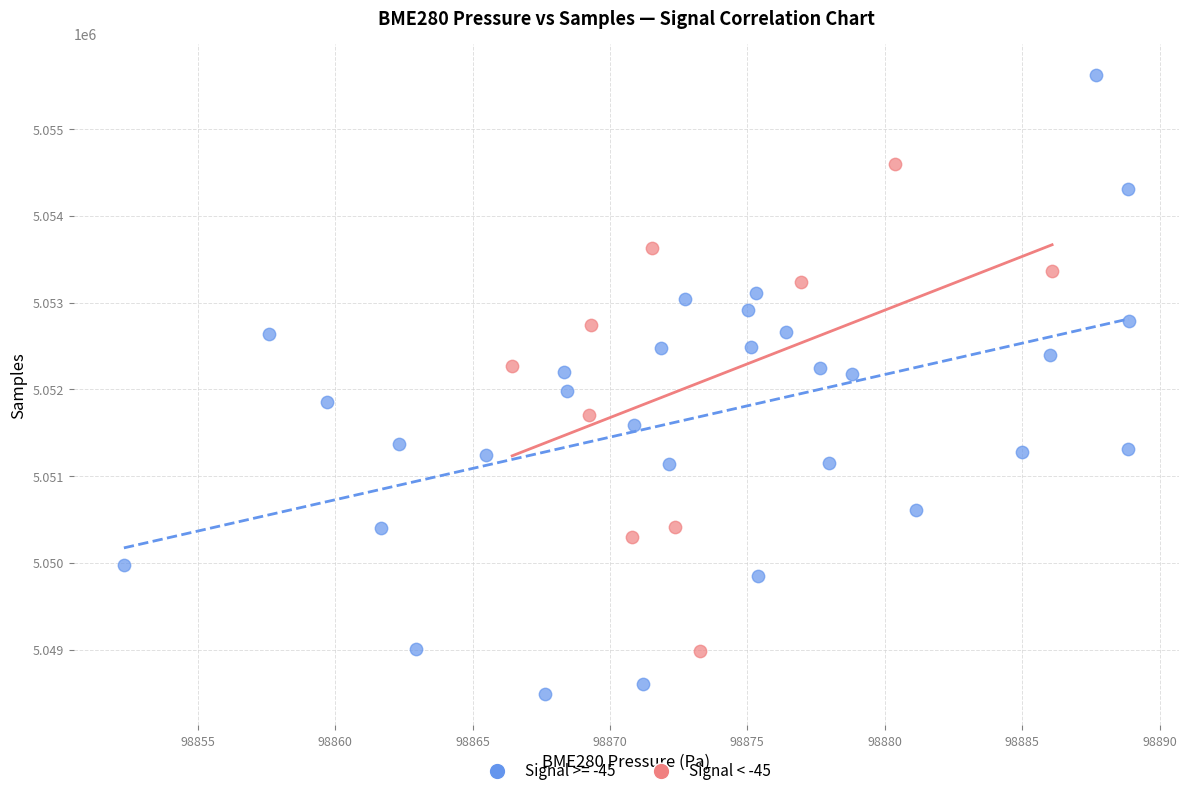

Which series contains the lowest Y value?

Signal >= -45